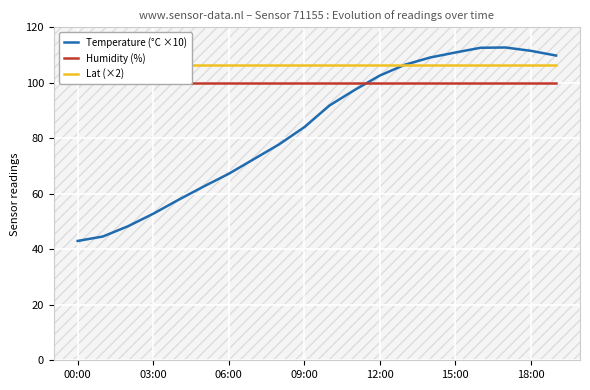

Where is Lat (×2) nearest to the value 106?

00:00